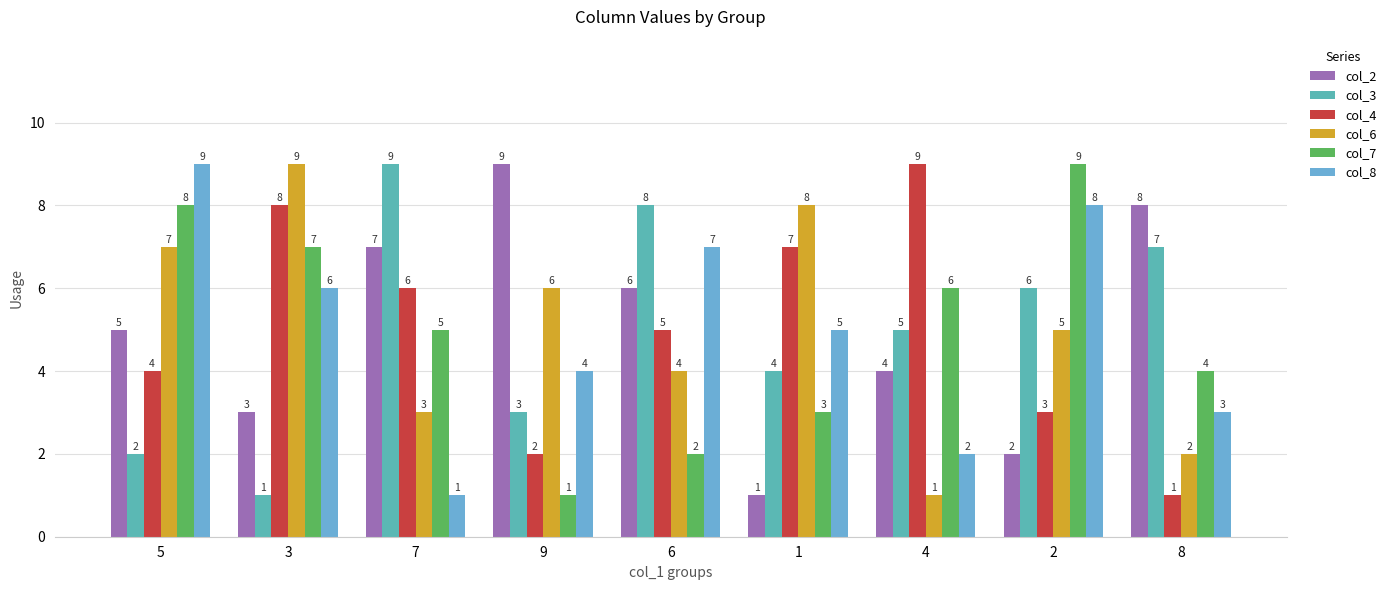

Reading left to right, extract all data points from this chart.

col_2: 5=5	3=3	7=7	9=9	6=6	1=1	4=4	2=2	8=8
col_3: 5=2	3=1	7=9	9=3	6=8	1=4	4=5	2=6	8=7
col_4: 5=4	3=8	7=6	9=2	6=5	1=7	4=9	2=3	8=1
col_6: 5=7	3=9	7=3	9=6	6=4	1=8	4=1	2=5	8=2
col_7: 5=8	3=7	7=5	9=1	6=2	1=3	4=6	2=9	8=4
col_8: 5=9	3=6	7=1	9=4	6=7	1=5	4=2	2=8	8=3